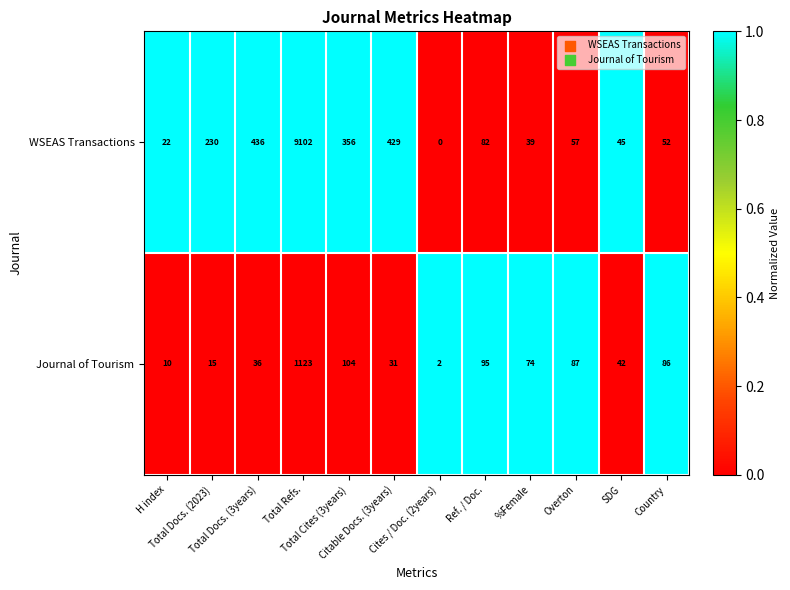

What is the total value across all series at Overton?

144